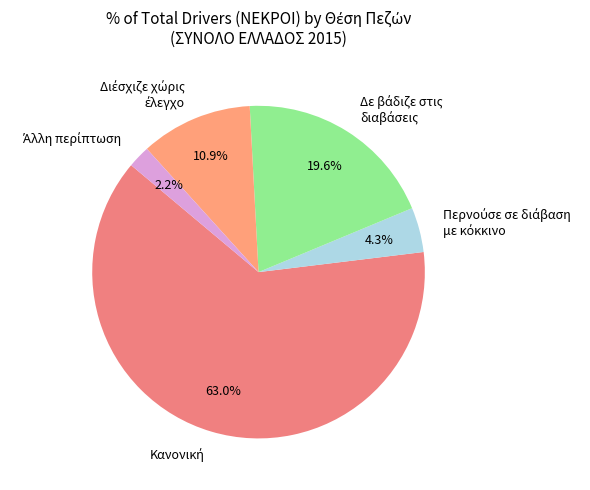

Is there any slice that represents more than half of the pie?

Yes